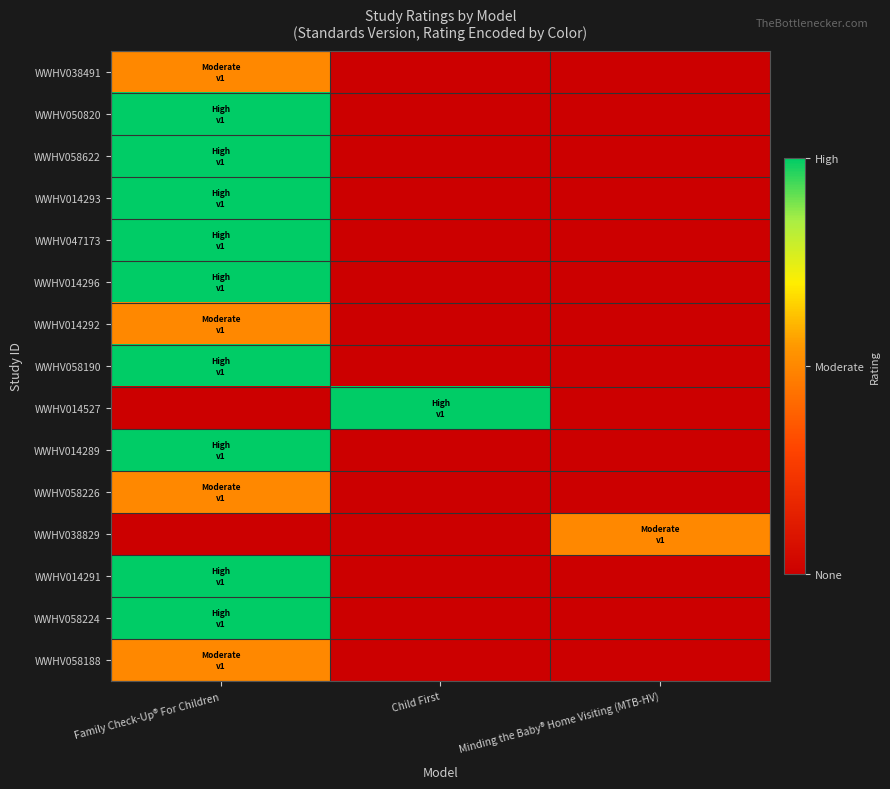

Rank the series at Child First from highest to lowest value.

WWHV014527, WWHV038491, WWHV050820, WWHV058622, WWHV014293, WWHV047173, WWHV014296, WWHV014292, WWHV058190, WWHV014289, WWHV058226, WWHV038829, WWHV014291, WWHV058224, WWHV058188